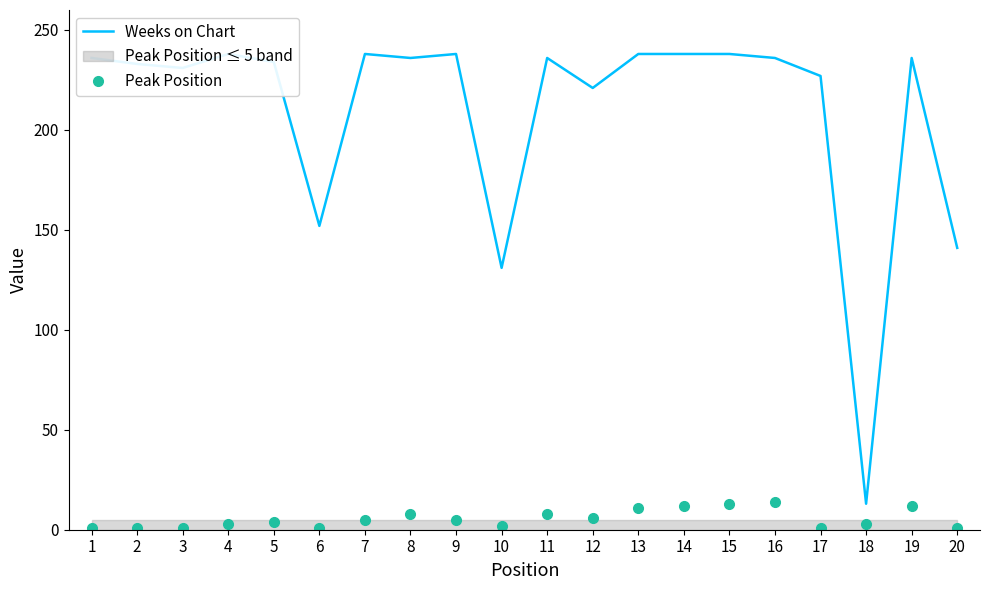

What is the difference between the second highest and minimum values in the Peak Position series?

12